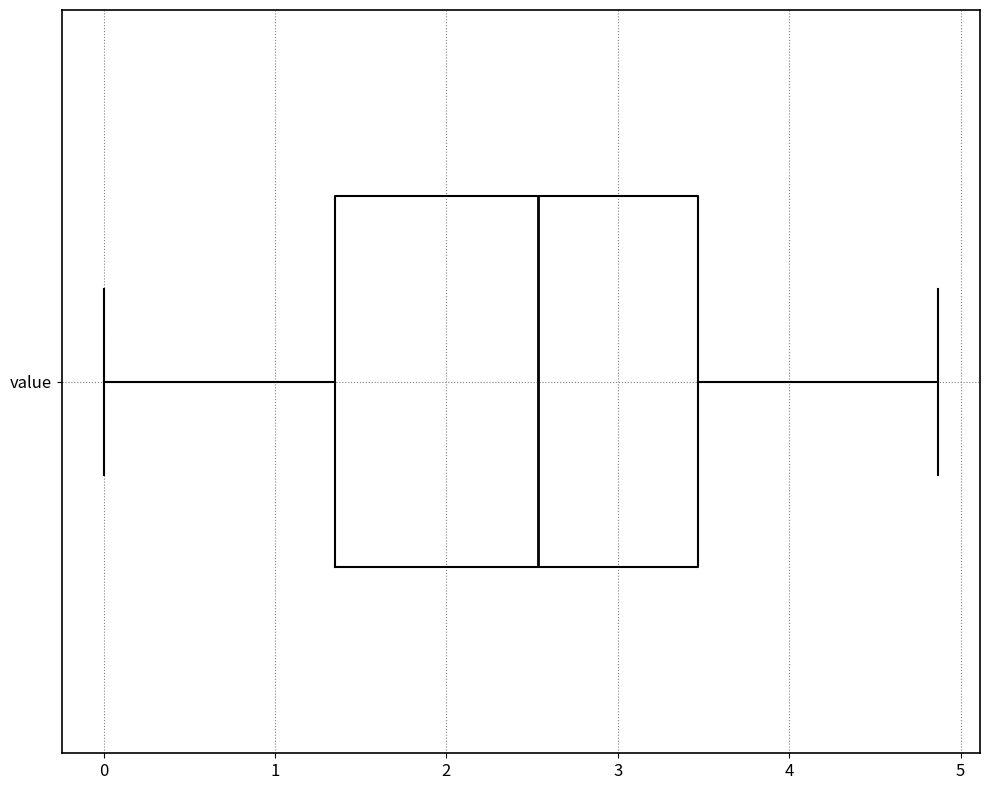

Read this box plot against the x-axis: the position of the median line, the range covered by the box, and the ends of both whiskers. The values are not printed on the chart, so give them approximately, as read against the axis.

median 2.5, box 1.4 to 3.5, whiskers 0.0 to 4.9